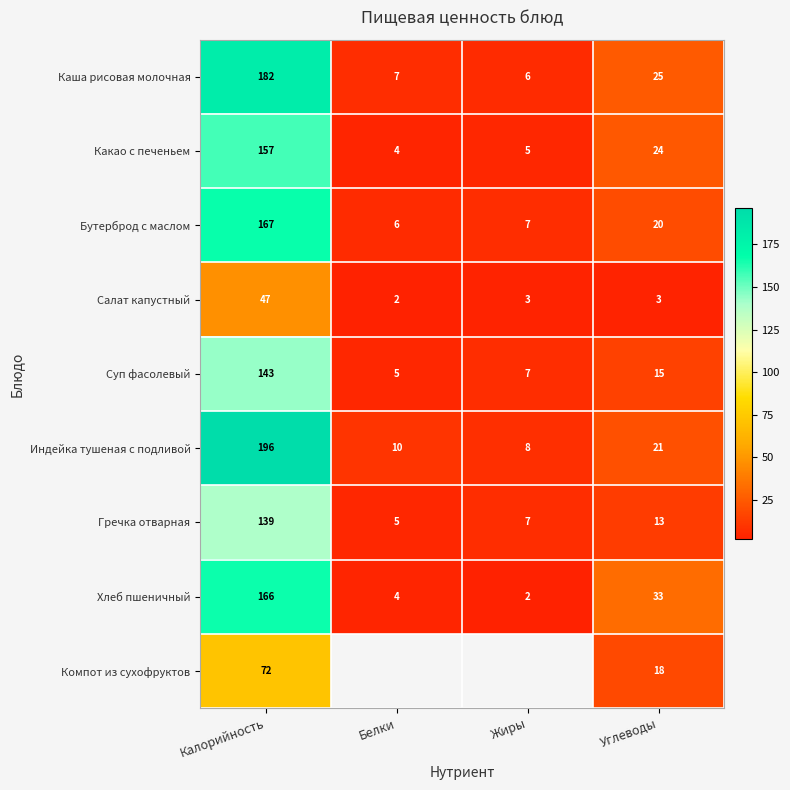

What is the difference between the highest and lowest values at Углеводы?

30